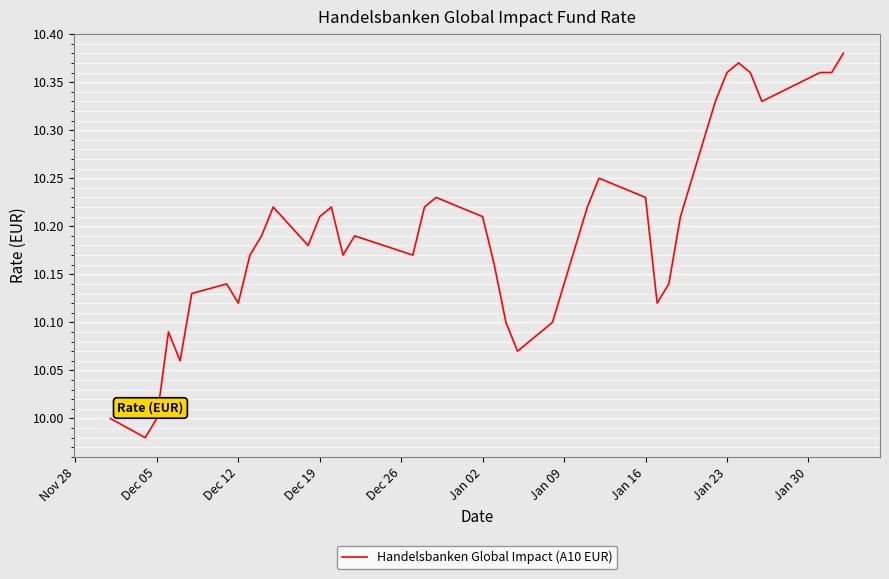

What is the minimum value shown in the chart?

10.0